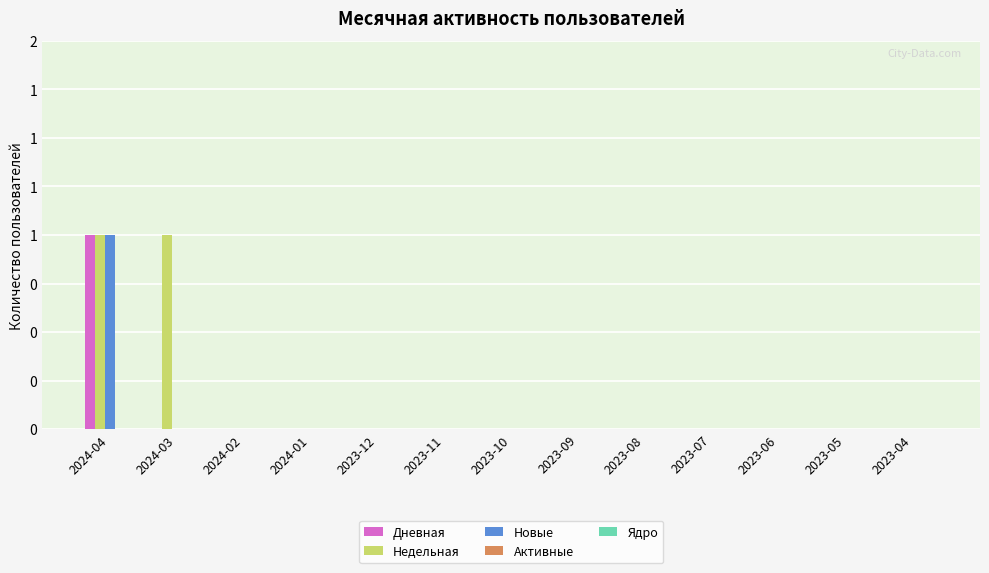

Are the bars grouped side by side (vs. stacked)?

Yes